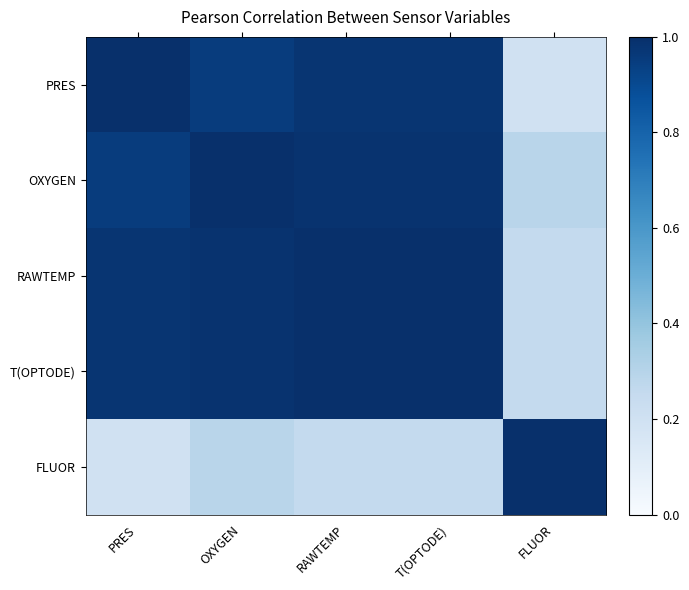

List the series in order of their peak value, lowest first.

T(OPTODE), PRES, OXYGEN, RAWTEMP, FLUOR